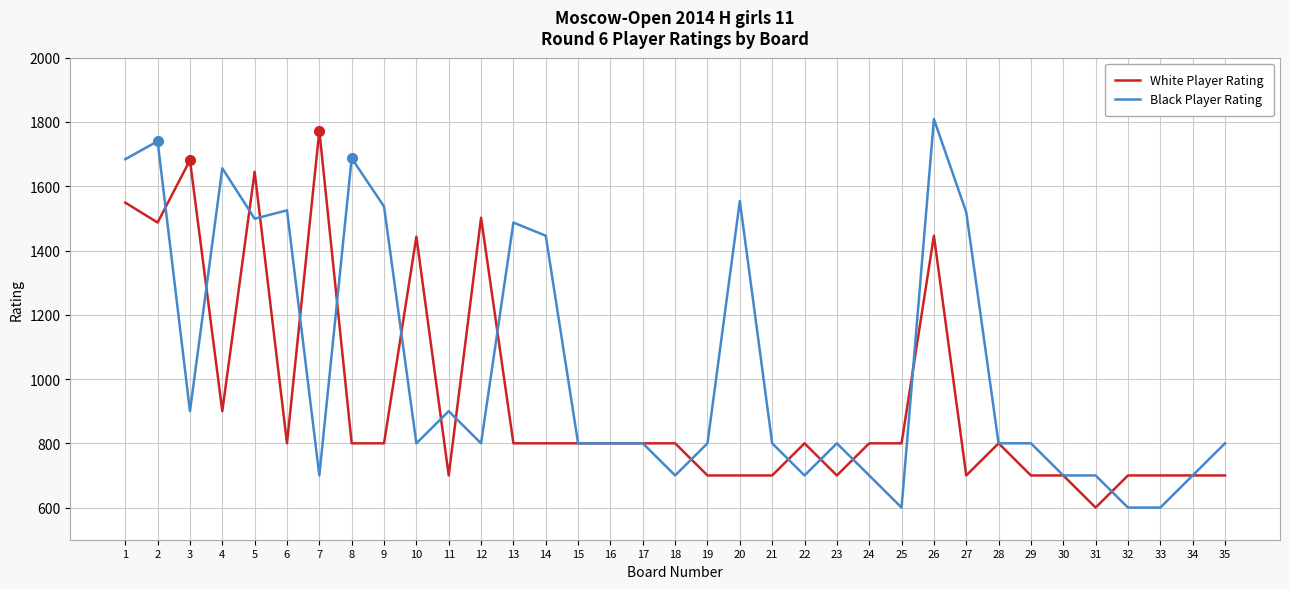

Is the value of White Player Rating at 14 greater than the value of Black Player Rating at 1?

No